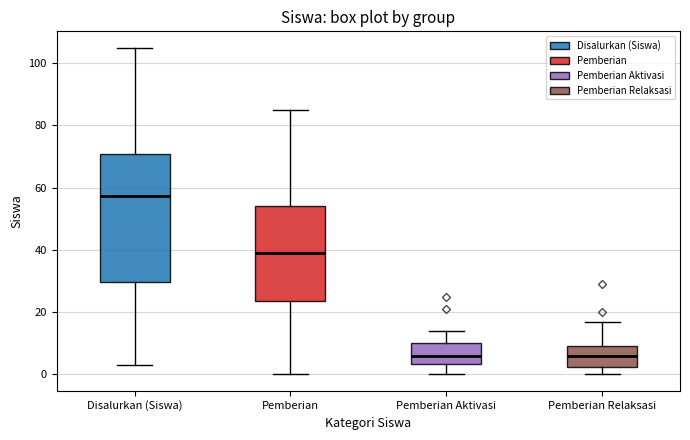

Reading left to right, transcribe this box plot: for each box, give where its median line is, the range the box spans, and where its two whiskers end, as read against the y-axis. The values are not printed on the chart, so give them approximately, as read against the axis.

Disalurkan (Siswa): median 58, box 30 to 70, whiskers 4 to 106
Pemberian: median 40, box 24 to 54, whiskers 0 to 86
Pemberian Aktivasi: median 6, box 4 to 10, whiskers 0 to 14
Pemberian Relaksasi: median 6, box 2 to 10, whiskers 0 to 18